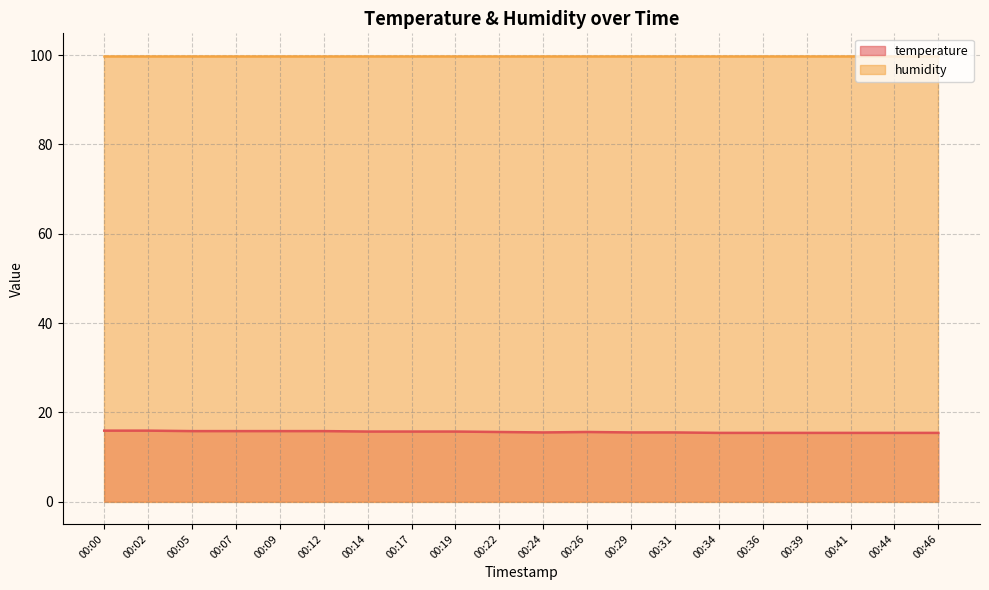

Approximately how many times larger is the value at 00:19 compared to 00:05?

1.0